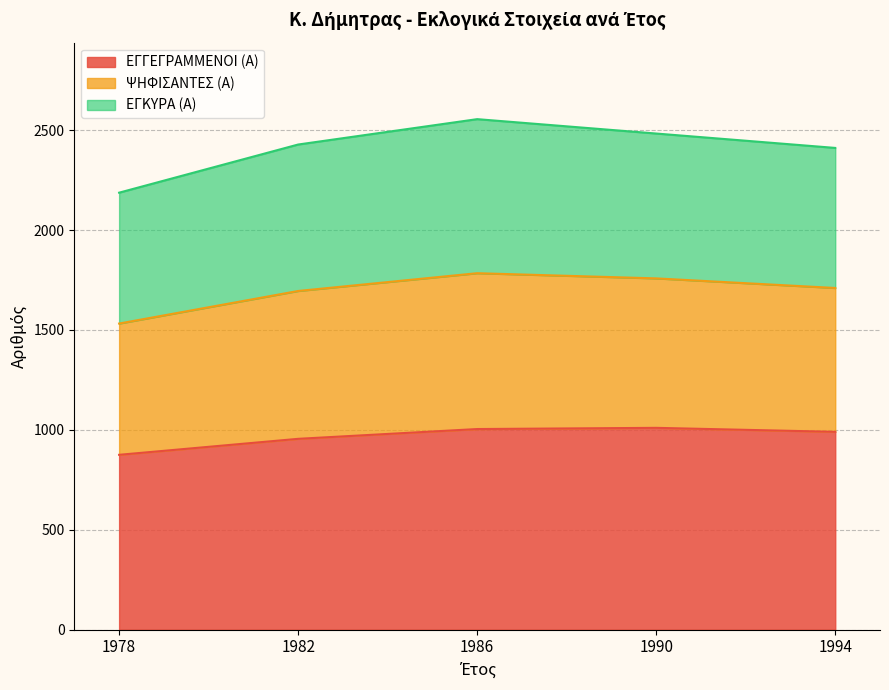

What is the difference between the maximum and minimum values in the ΕΓΓΕΓΡΑΜΜΕΝΟΙ (Α) series?

135